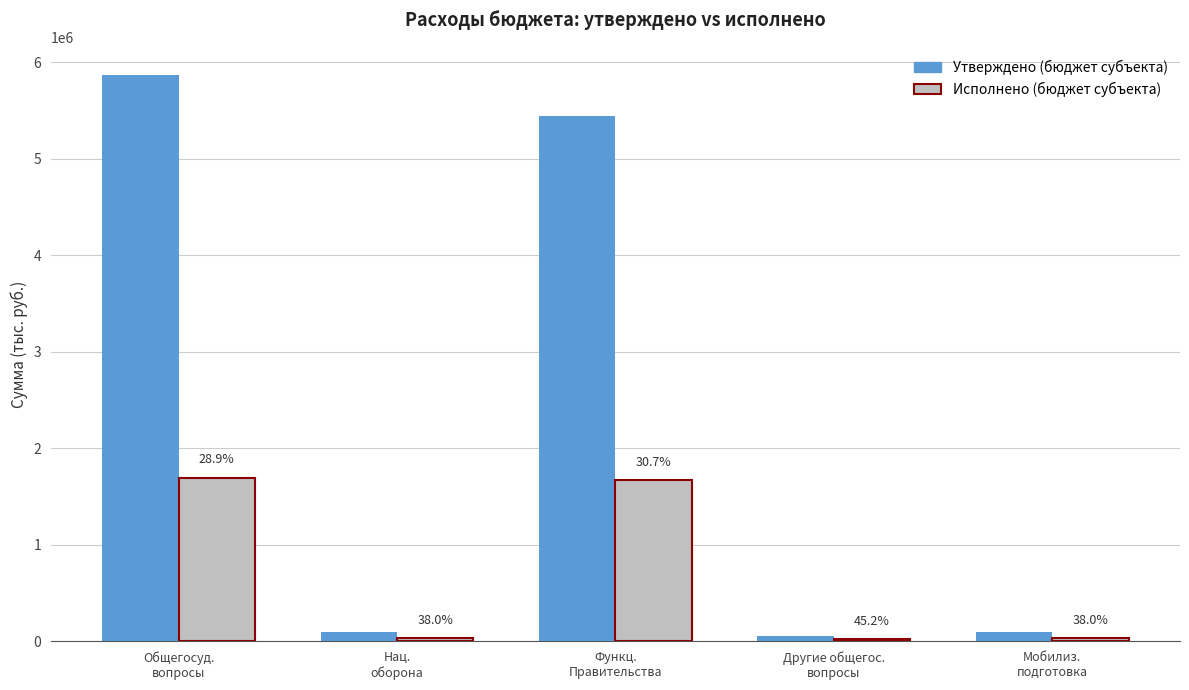

How many groups of bars are there?

5